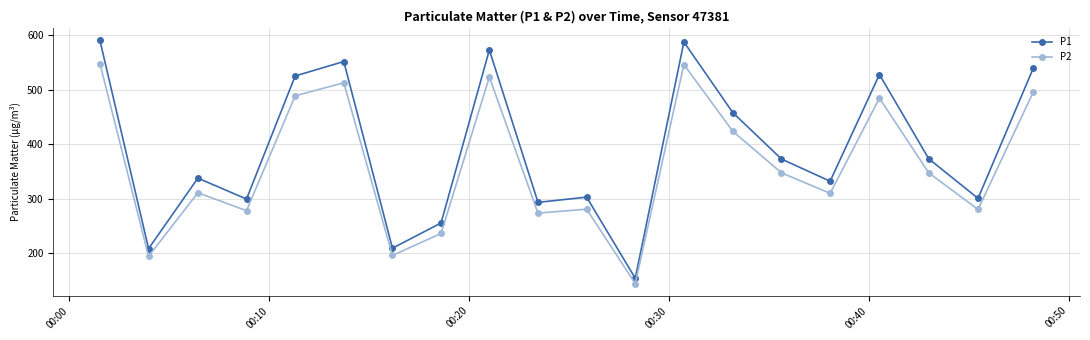

At how many categories does at least one series exceed 563?

3